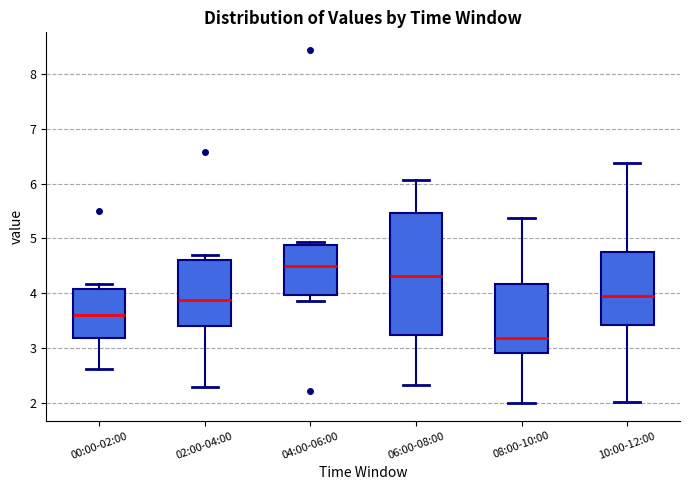

Reading left to right, read every box against the y-axis: the position of its median line, the range the box covers, and the ends of its whiskers. The values are not printed on the chart, so give them approximately, as read against the axis.

00:00-02:00: median 3.6, box 3.2 to 4.1, whiskers 2.6 to 4.2
02:00-04:00: median 3.9, box 3.4 to 4.6, whiskers 2.3 to 4.7
04:00-06:00: median 4.5, box 4.0 to 4.9, whiskers 3.9 to 4.9 (just above the box's upper edge)
06:00-08:00: median 4.3, box 3.3 to 5.5, whiskers 2.3 to 6.1
08:00-10:00: median 3.2, box 2.9 to 4.2, whiskers 2.0 to 5.4
10:00-12:00: median 4.0, box 3.4 to 4.8, whiskers 2.0 to 6.4